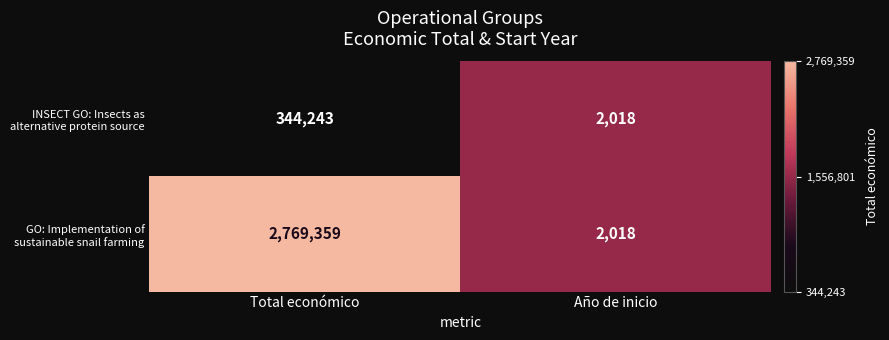

What is the smallest value displayed?

2018